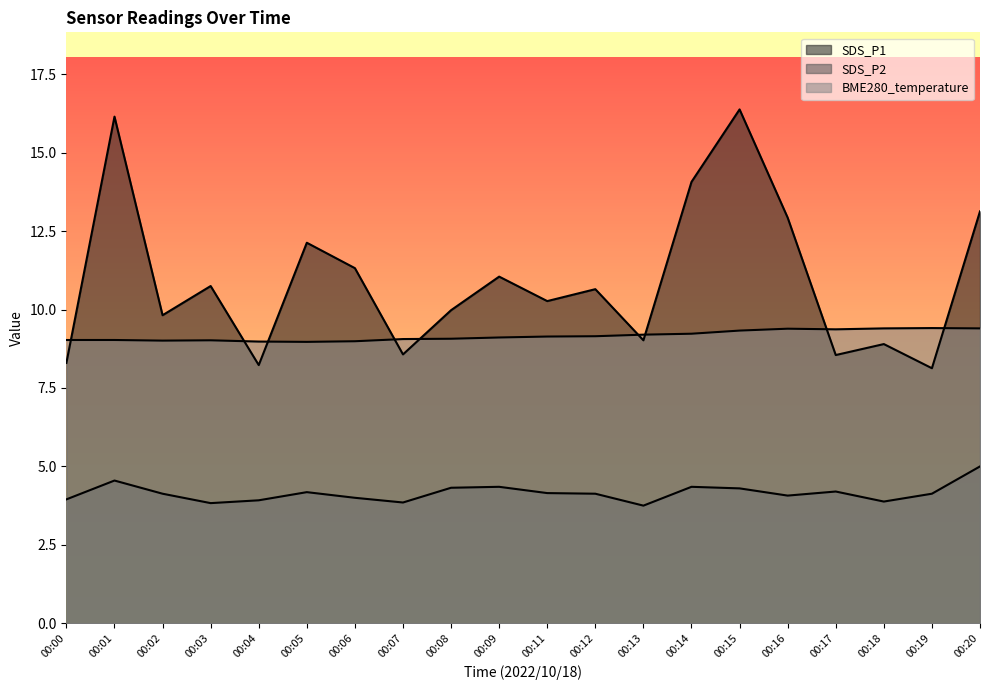

How many intersections are there between SDS_P1 and BME280_temperature?

9